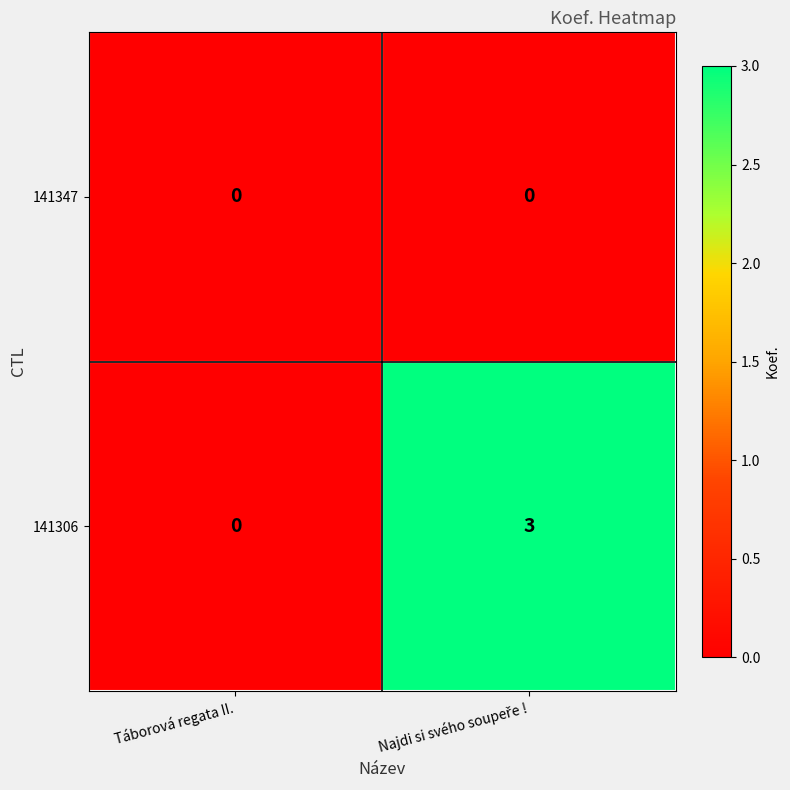

Reading right to left, extract all data points from this chart.

141347: 0	0
141306: 3	0